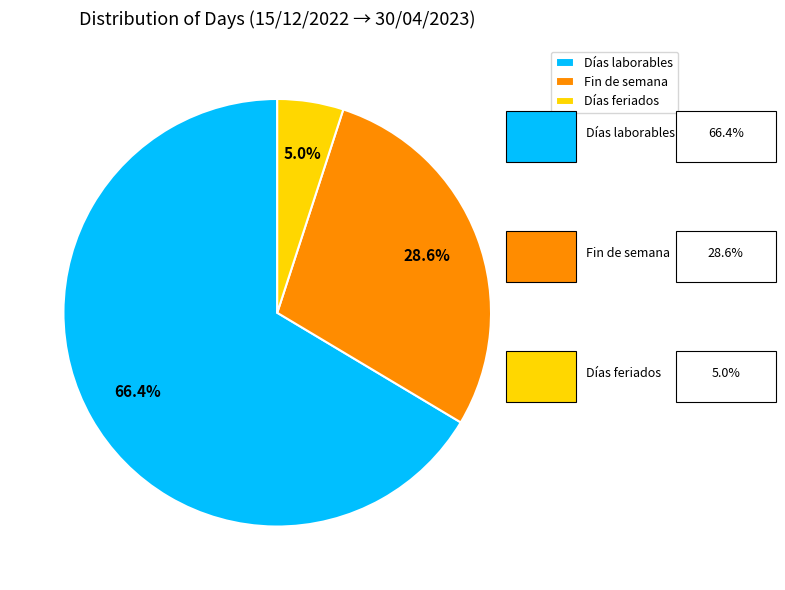

The Días feriados slice represents 13% of the pie. True or false?

False